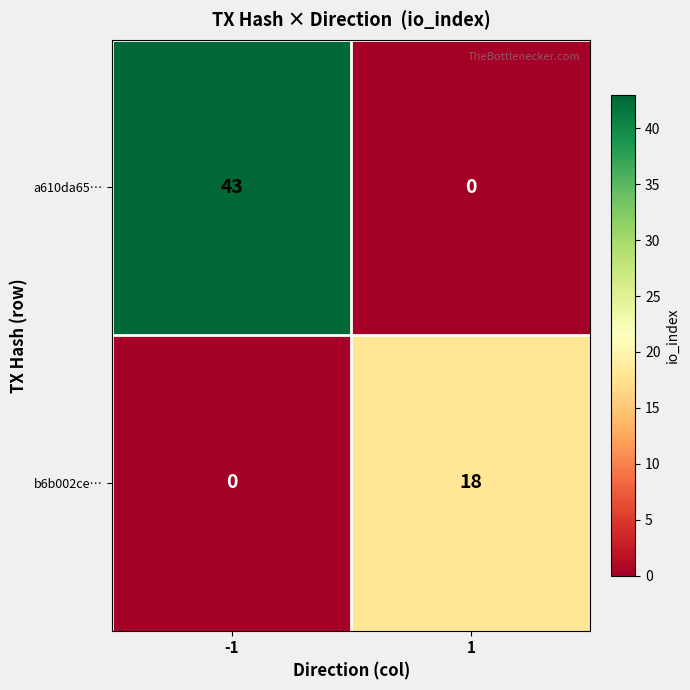

Is the value of b6b002ce… at -1 greater than the value of a610da65… at -1?

No